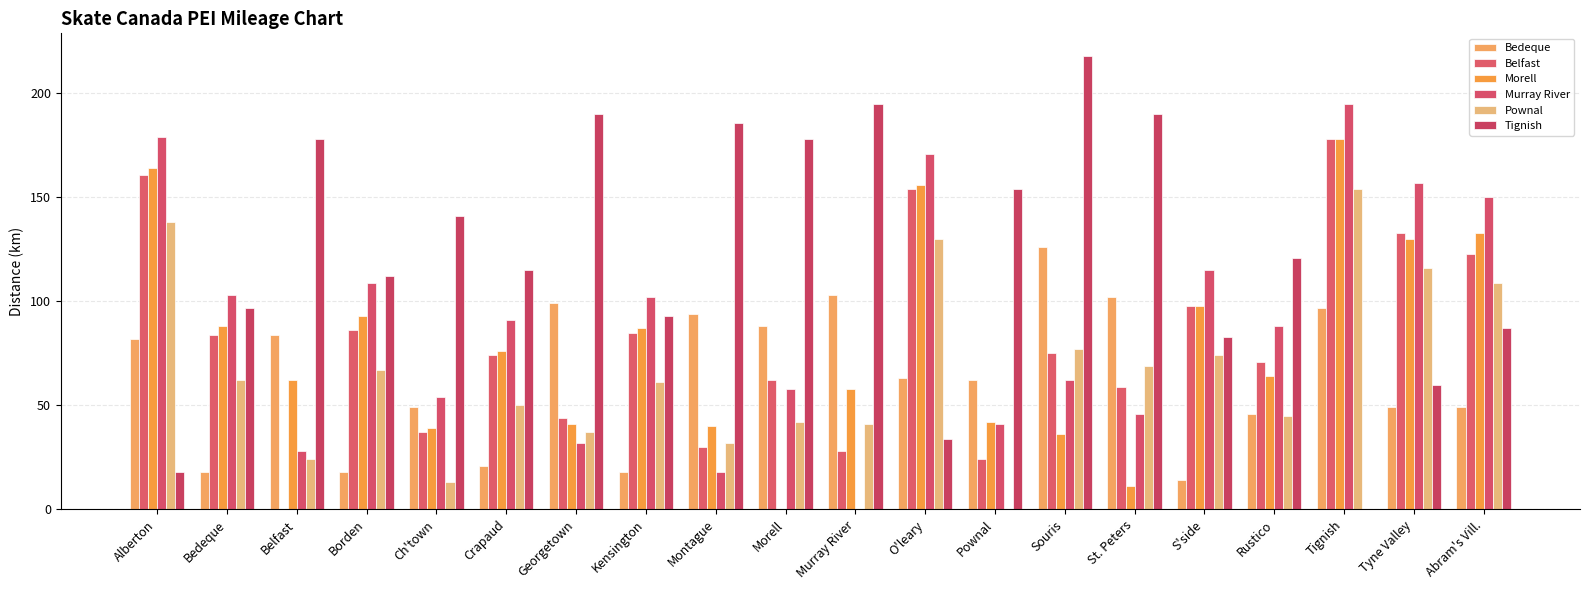

What is the label of the 20th bar from the right?

Alberton